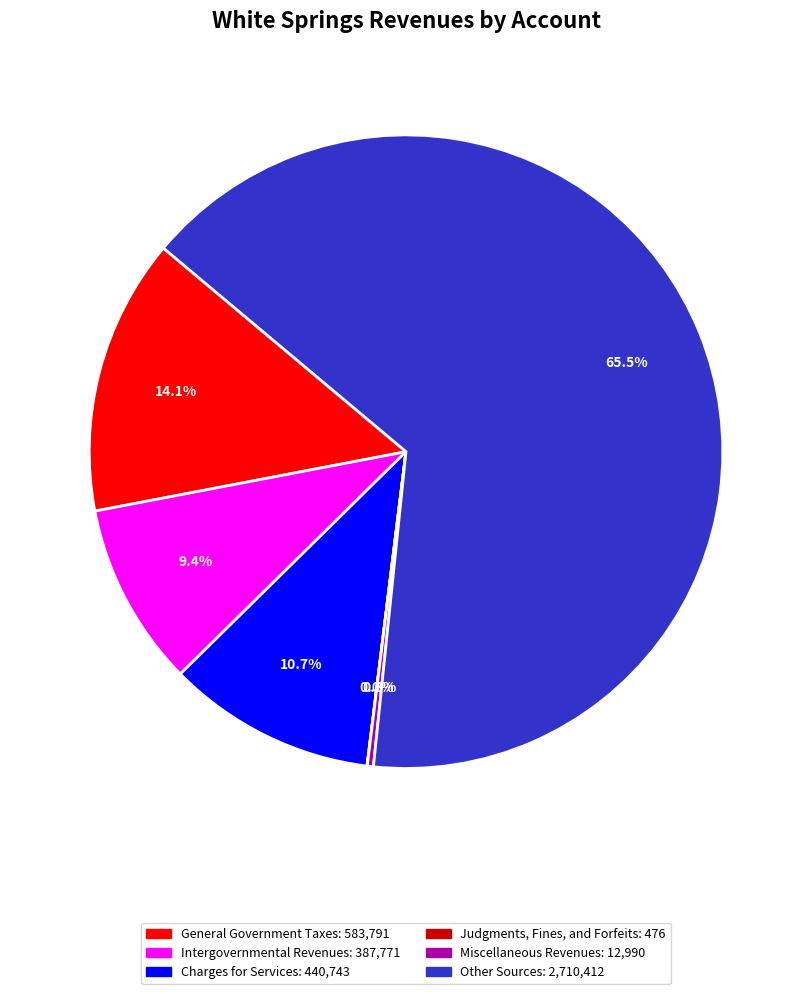

To the nearest percent, what percentage of the pie is Intergovernmental Revenues?

9%